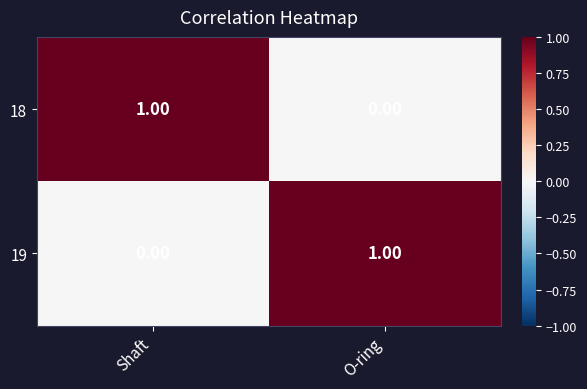

Is the value of 18 at O-ring greater than the value of 19 at O-ring?

No